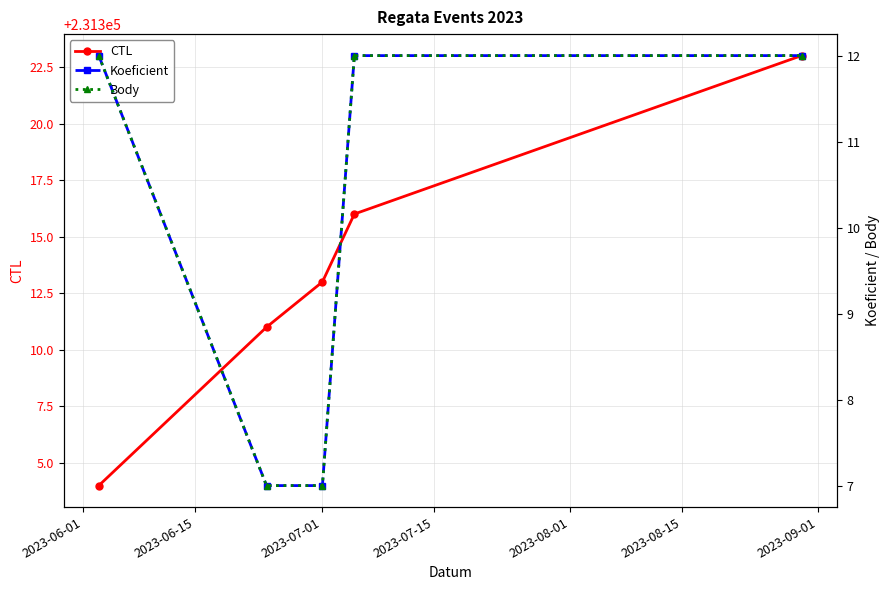

True or false: Koeficient and Body intersect in this chart.

False